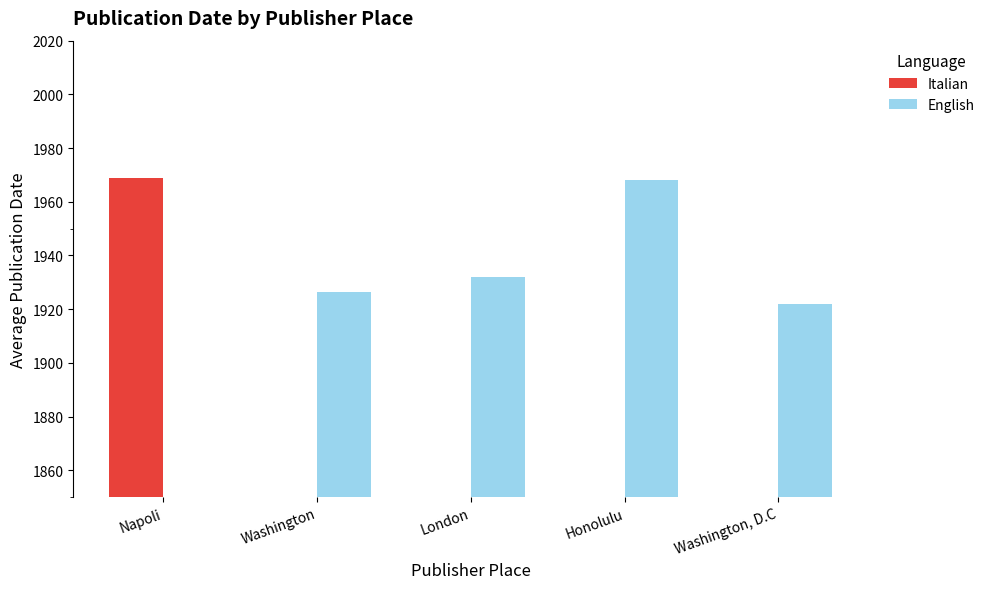

How many values in Italian are above zero?

1